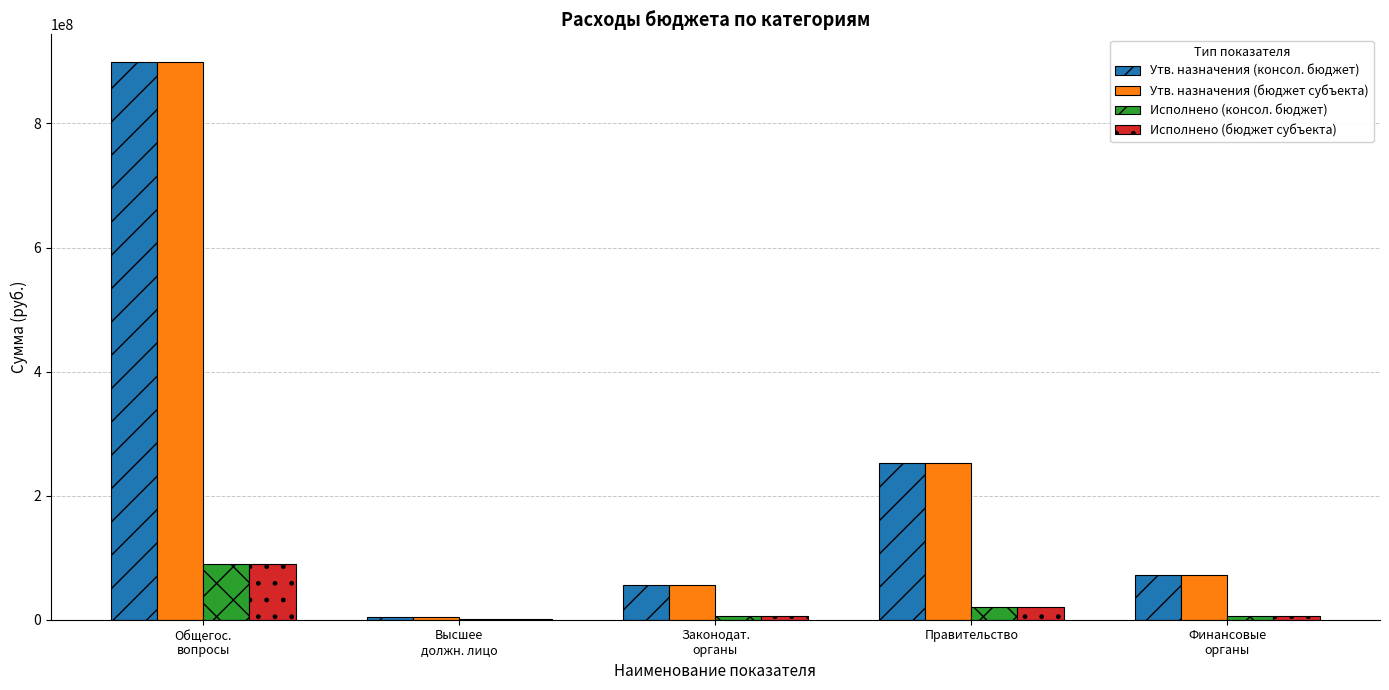

Does the chart contain stacked bars?

No